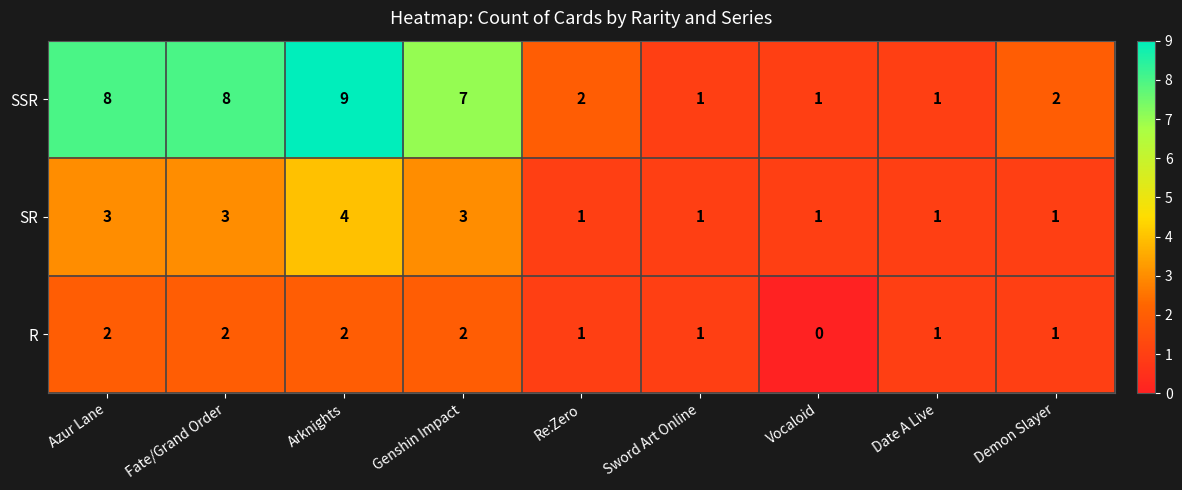

What is the total value across all series at Demon Slayer?

4